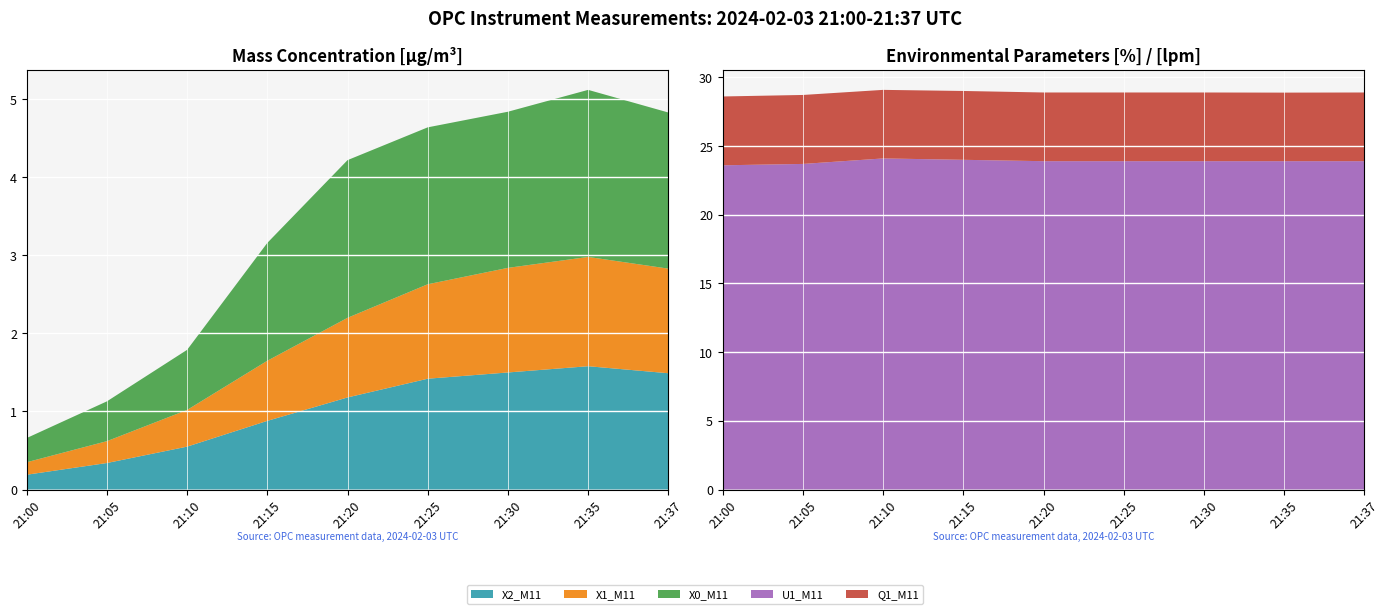

Reading left to right, list all the values displayed in this chart.

X2_M11: 21:00=0.2	21:05=0.3	21:10=0.6	21:15=0.9	21:20=1.2	21:25=1.4	21:30=1.5	21:35=1.6	21:37=1.5
X1_M11: 21:00=0.2	21:05=0.3	21:10=0.5	21:15=0.8	21:20=1.0	21:25=1.2	21:30=1.3	21:35=1.4	21:37=1.3
X0_M11: 21:00=0.3	21:05=0.5	21:10=0.8	21:15=1.5	21:20=2.0	21:25=2.0	21:30=2.0	21:35=2.1	21:37=2.0
U1_M11: 21:00=23.6	21:05=23.7	21:10=24.1	21:15=24.0	21:20=23.9	21:25=23.9	21:30=23.9	21:35=23.9	21:37=23.9
Q1_M11: 21:00=5.0	21:05=5.0	21:10=5.0	21:15=5.0	21:20=5.0	21:25=5.0	21:30=5.0	21:35=5.0	21:37=5.0